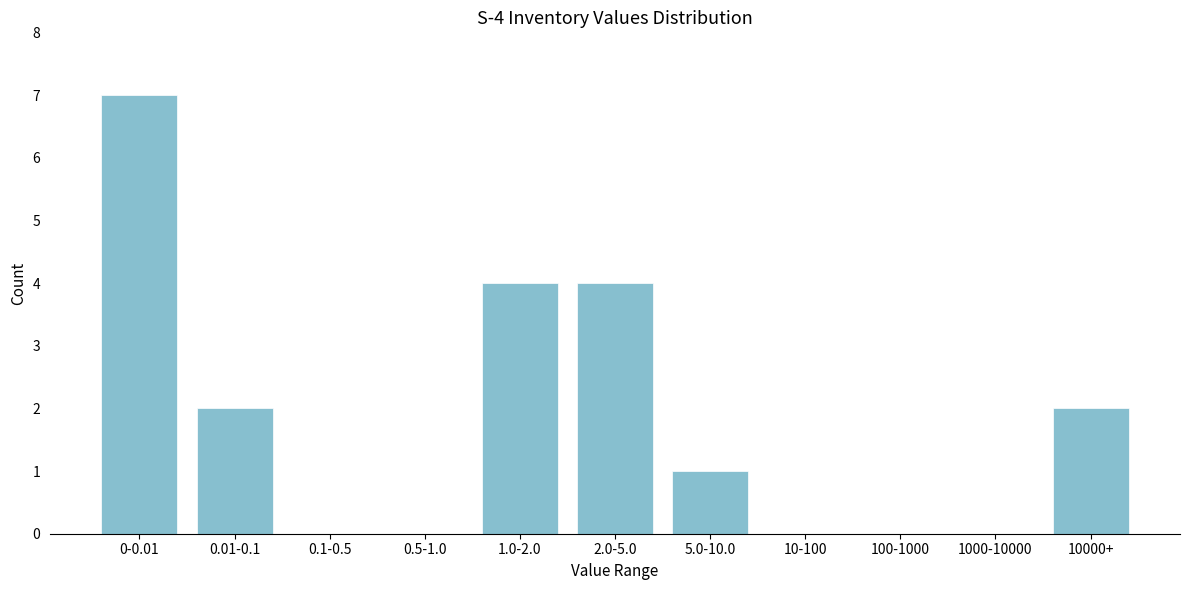

Reading left to right, what are all the values shown in this chart?

0-0.01=7	0.01-0.1=2	0.1-0.5=0	0.5-1.0=0	1.0-2.0=4	2.0-5.0=4	5.0-10.0=1	10-100=0	100-1000=0	1000-10000=0	10000+=2